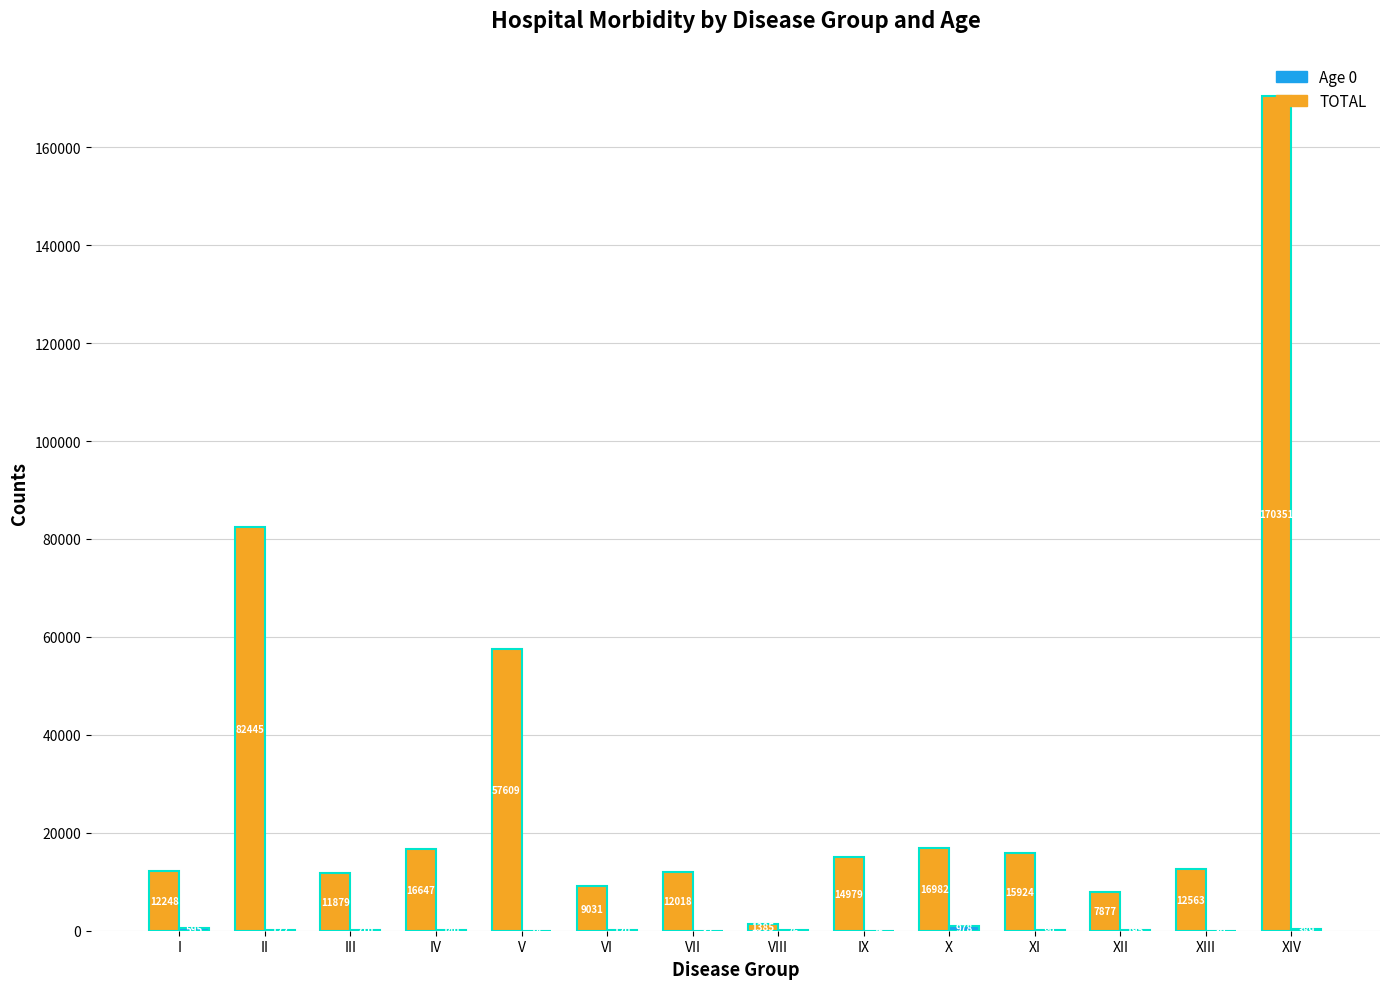

At which label does TOTAL reach its peak?

XIV